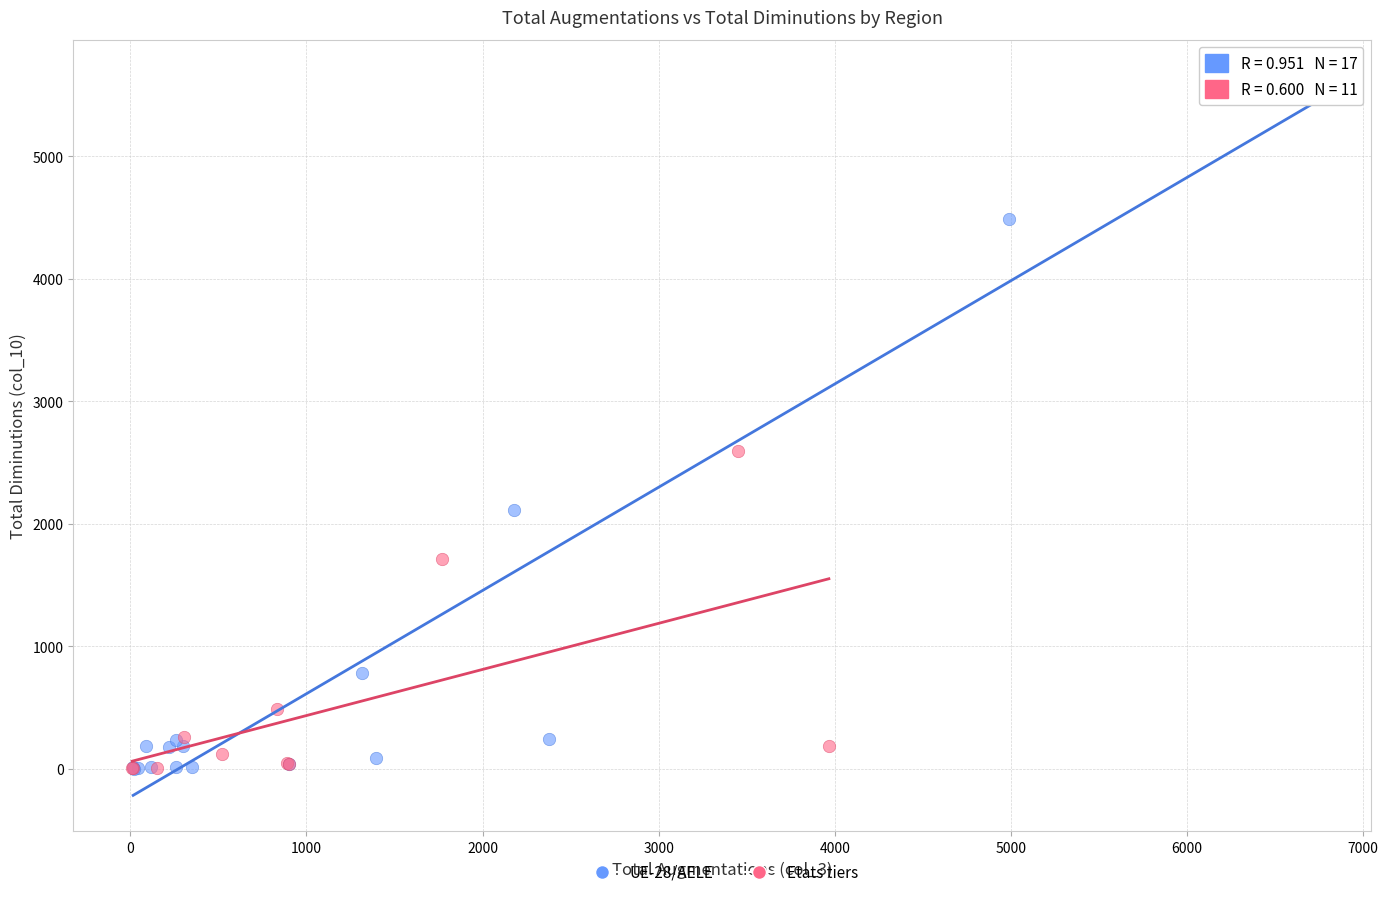

Which series contains the highest Y value?

UE-28/AELE